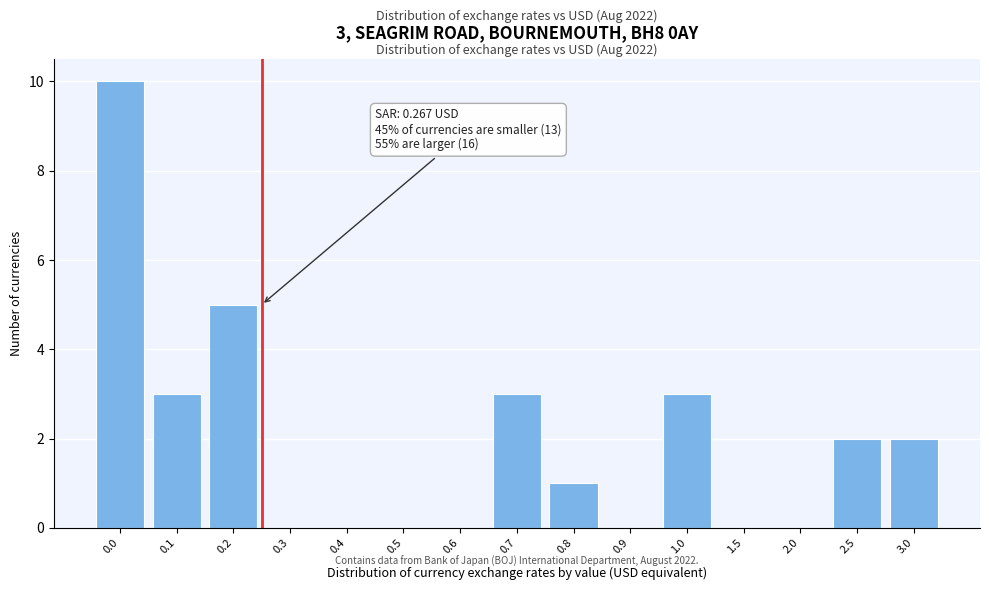

Reading left to right, list all the values displayed in this chart.

0.0=10	0.1=3	0.2=5	0.3=0	0.4=0	0.5=0	0.6=0	0.7=3	0.8=1	0.9=0	1.0=3	1.5=0	2.0=0	2.5=2	3.0=2